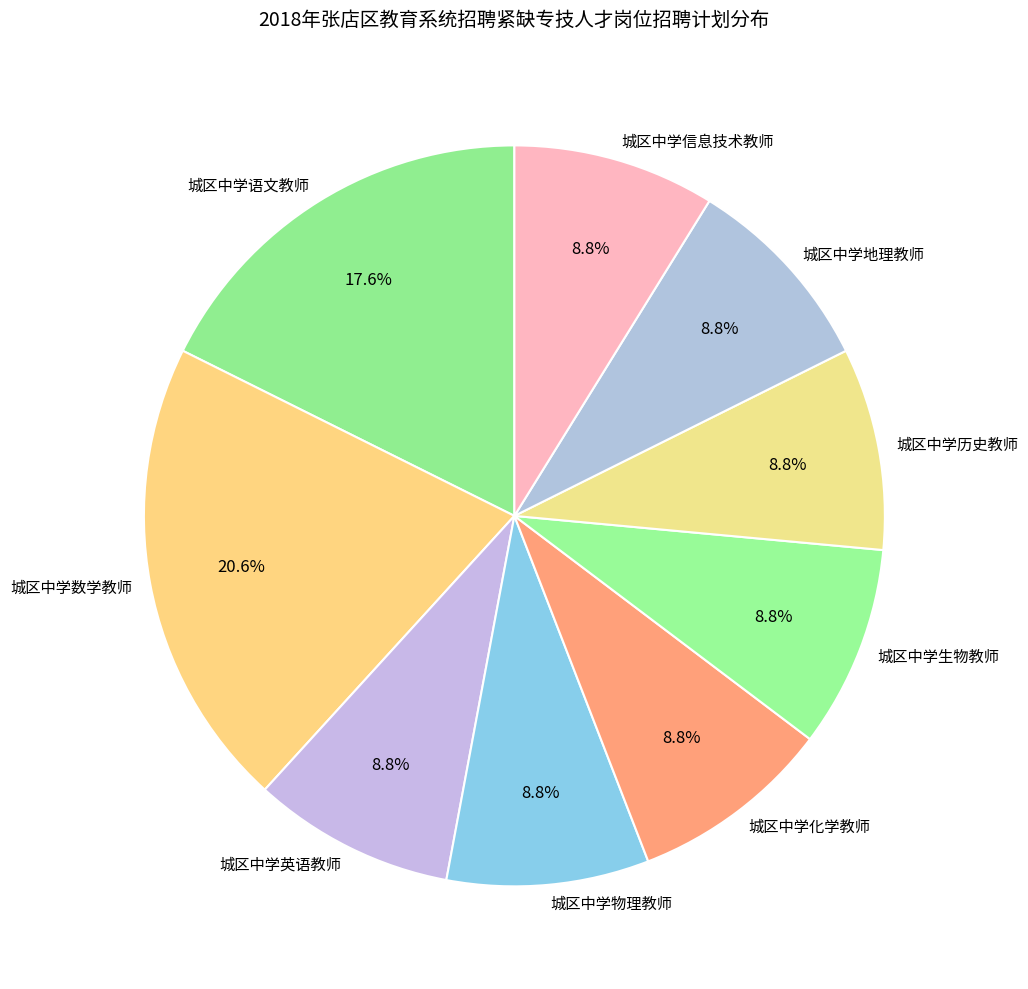

True or false: 城区中学语文教师 accounts for 18% of the total.

True